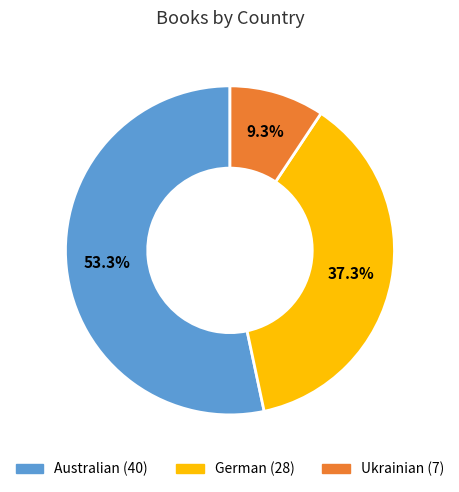

How many slices are in this pie chart?

3